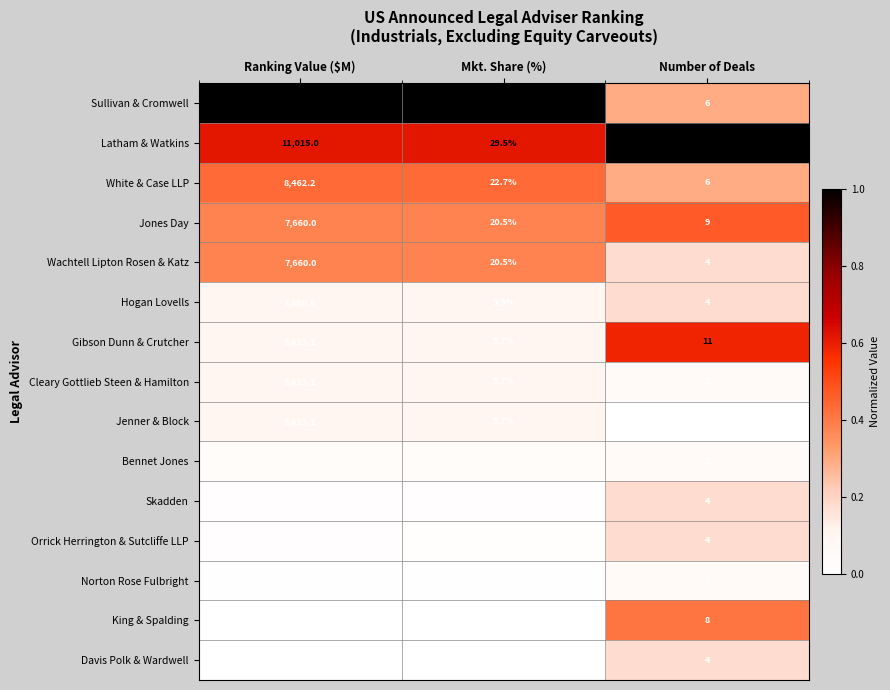

What is the total value across all series at Number of Deals?

85.0